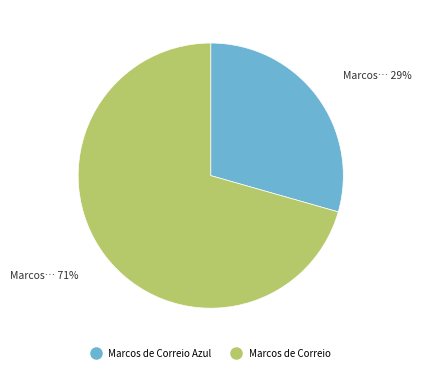

Is there any slice that represents more than half of the pie?

Yes